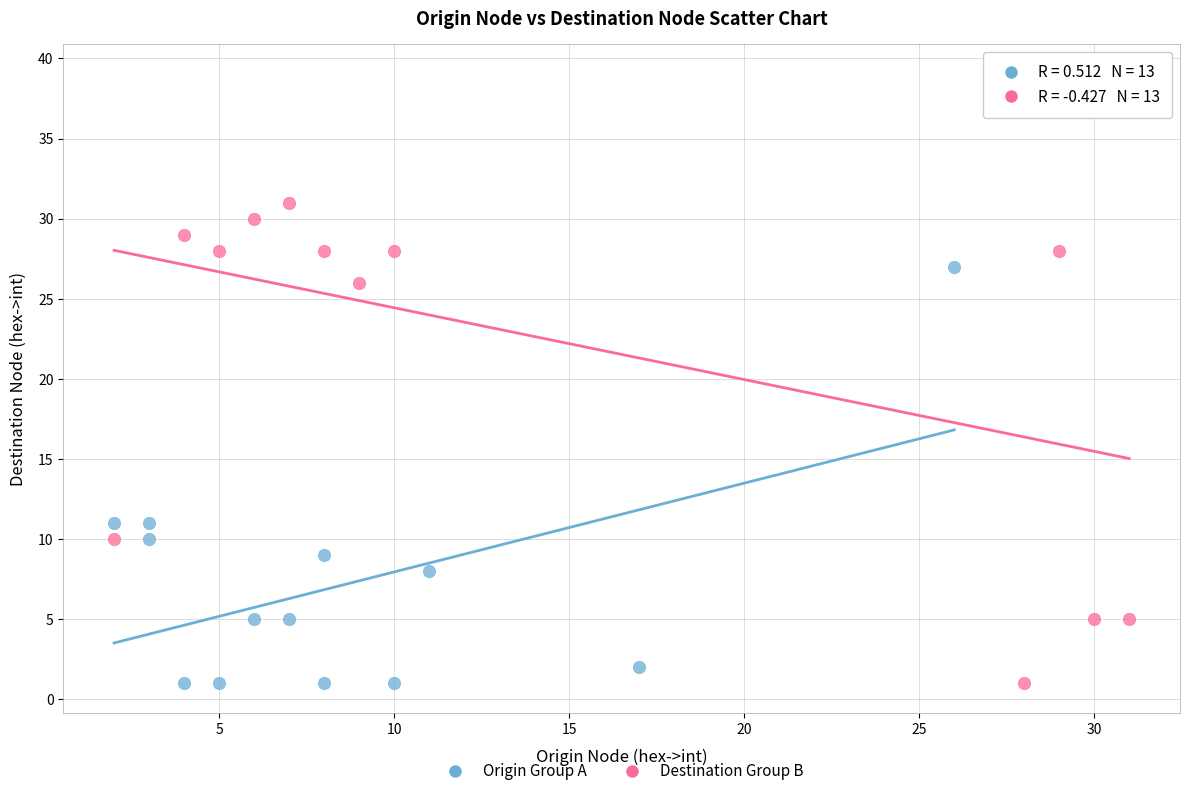

Which series contains the highest Y value?

Destination Group B